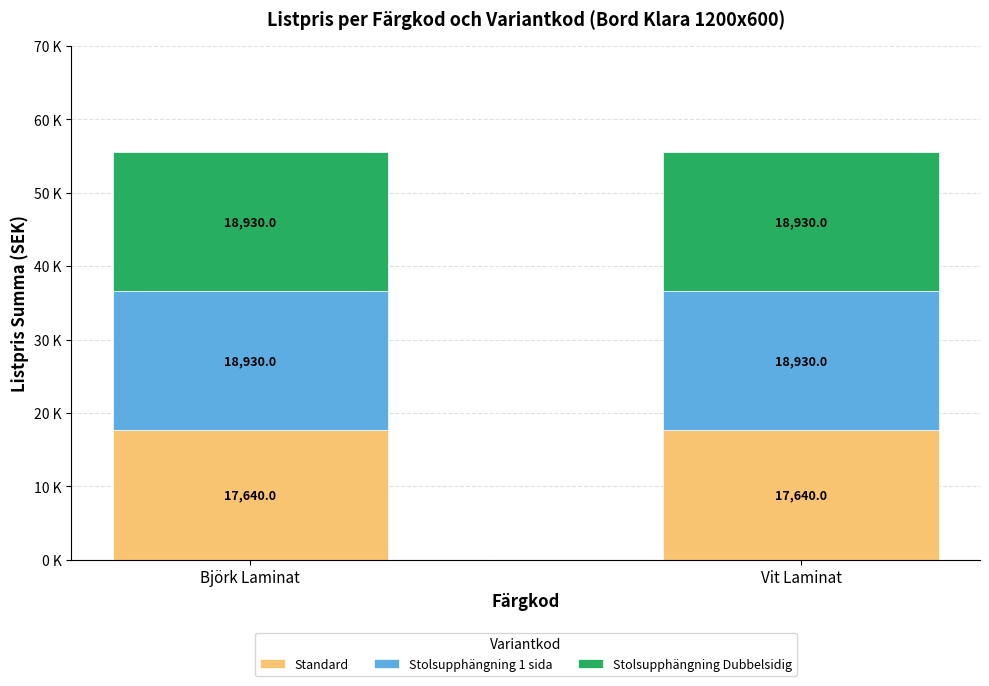

What is the label of the 1st bar from the right?

Vit Laminat